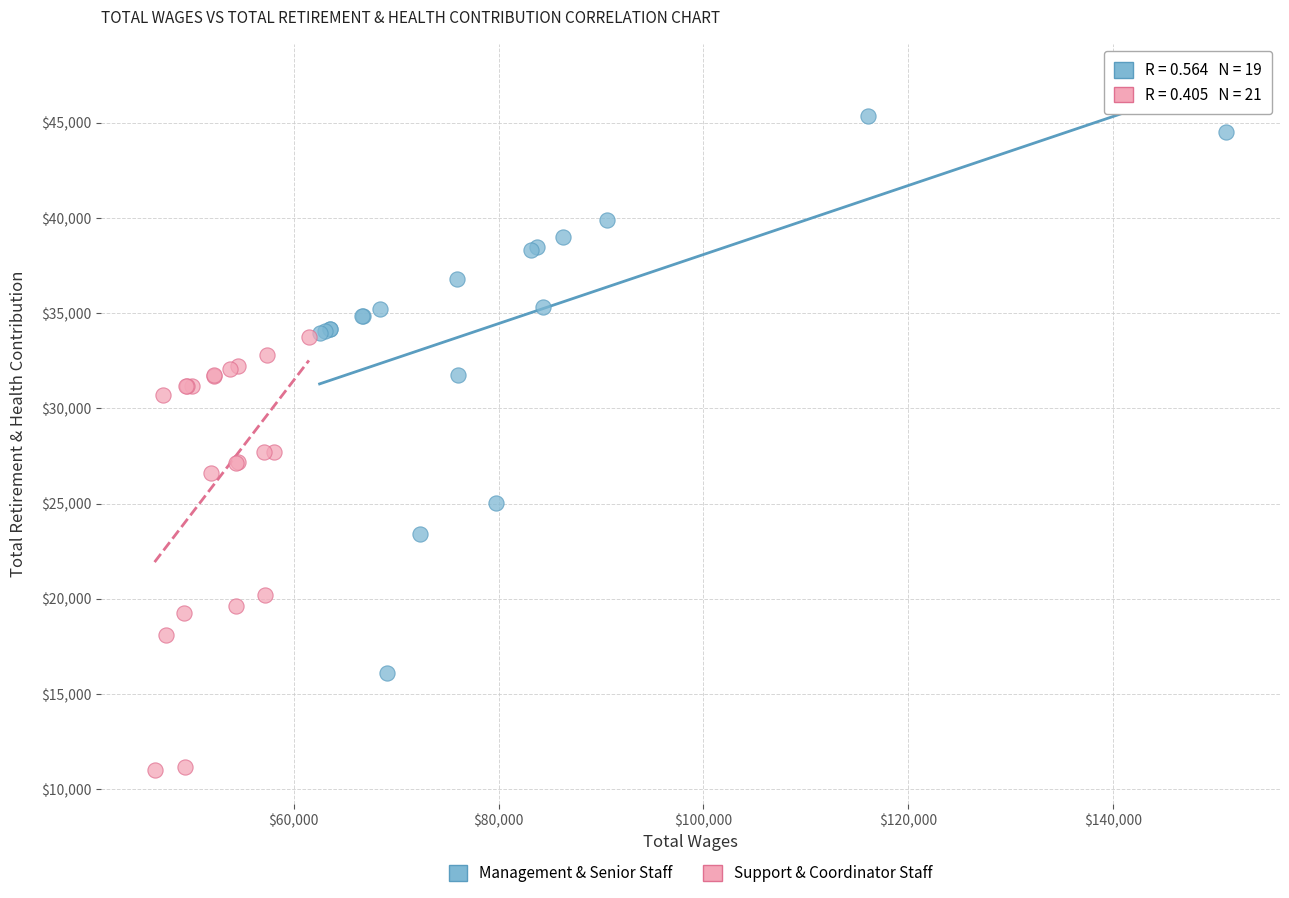

Which series contains the lowest Y value?

Support & Coordinator Staff